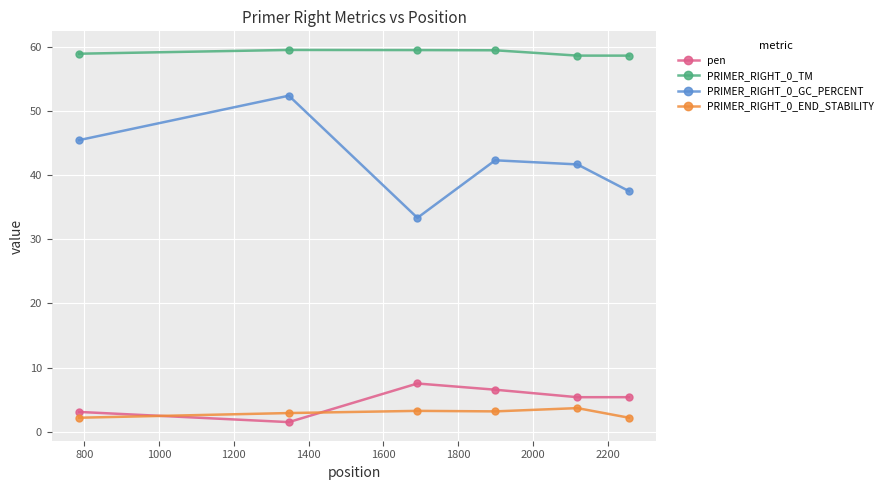

What is the value of the PRIMER_RIGHT_0_TM point at the 6th from the left?

58.6